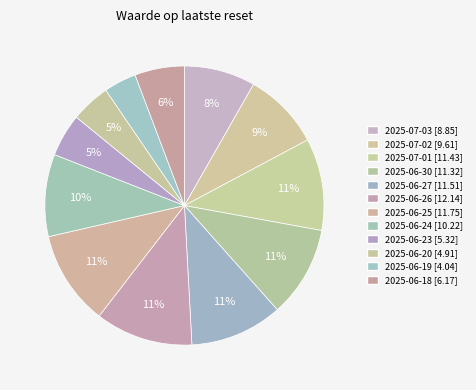

Count the number of slices in the pie.

12